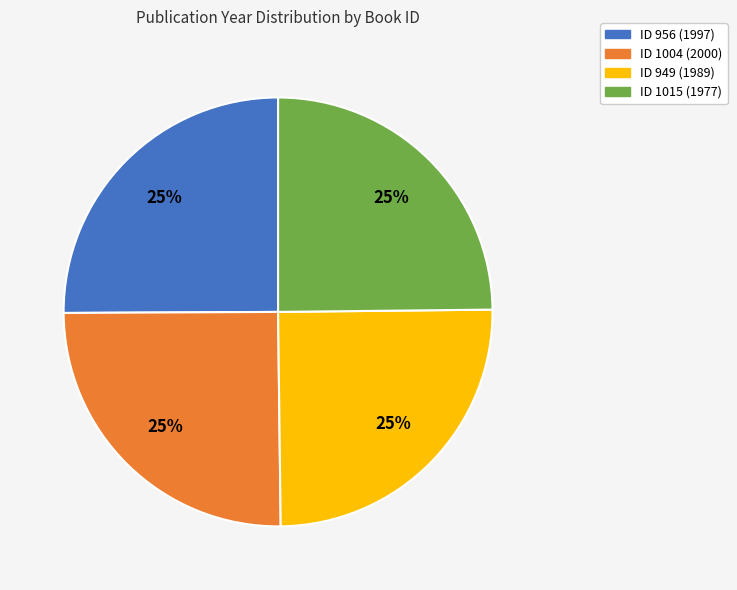

To the nearest percent, what is the average slice percentage?

25%